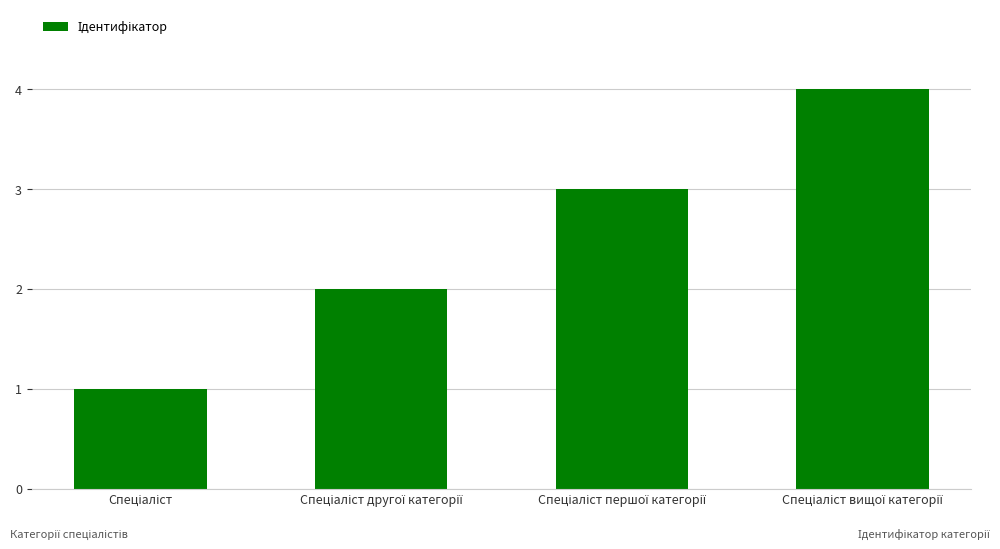

What is the difference between the maximum and minimum values?

3